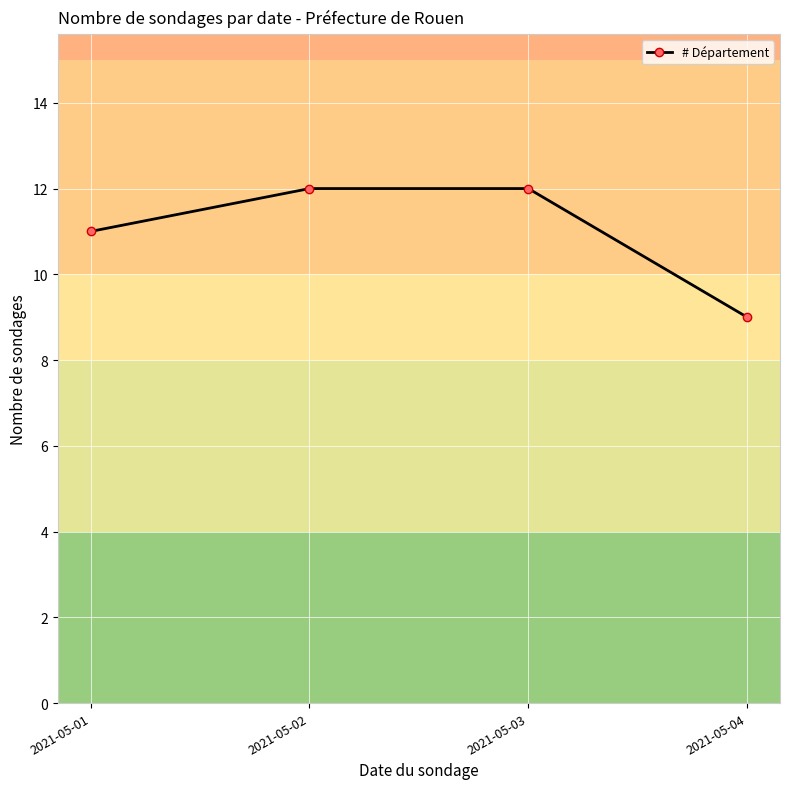

What is the minimum value shown in the chart?

9